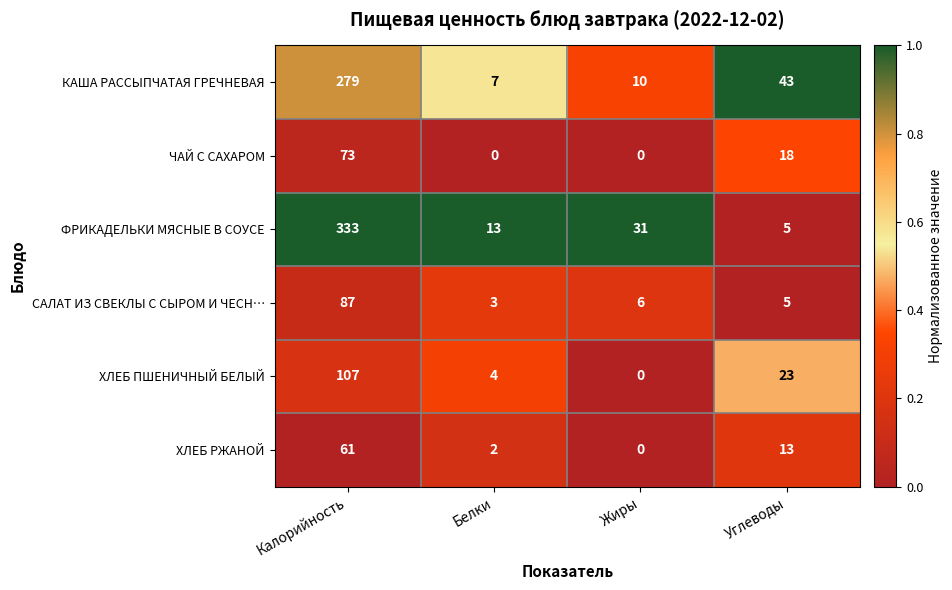

Reading right to left, transcribe all the data shown in this chart.

КАША РАССЫПЧАТАЯ ГРЕЧНЕВАЯ: 43	10	7	279
ЧАЙ С САХАРОМ: 18	0	0	73
ФРИКАДЕЛЬКИ МЯСНЫЕ В СОУСЕ: 5	31	13	333
САЛАТ ИЗ СВЕКЛЫ С СЫРОМ И ЧЕСН…: 5	6	3	87
ХЛЕБ ПШЕНИЧНЫЙ БЕЛЫЙ: 23	0	4	107
ХЛЕБ РЖАНОЙ: 13	0	2	61